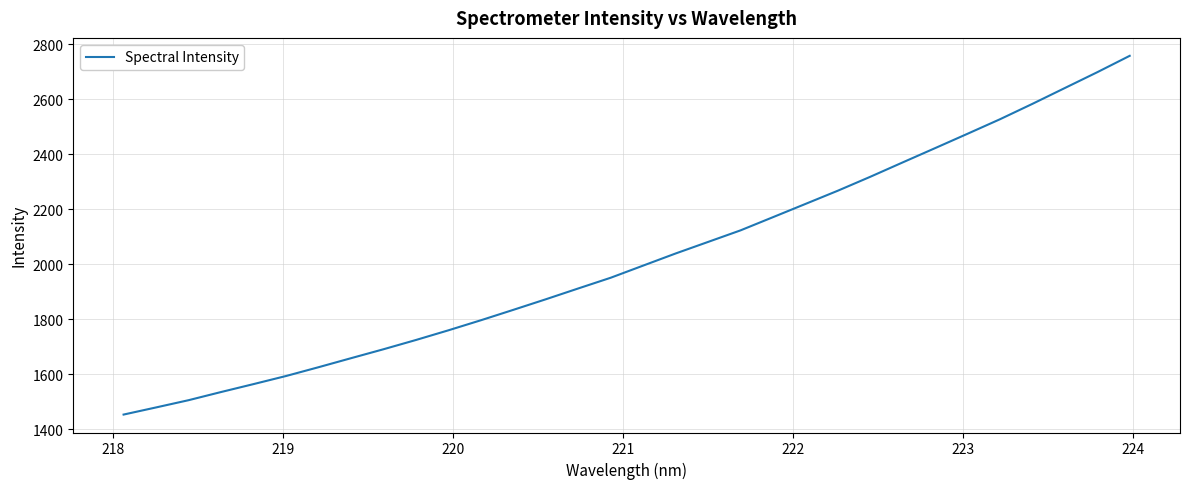

True or false: the data has more than 2 interior local peaks.

False